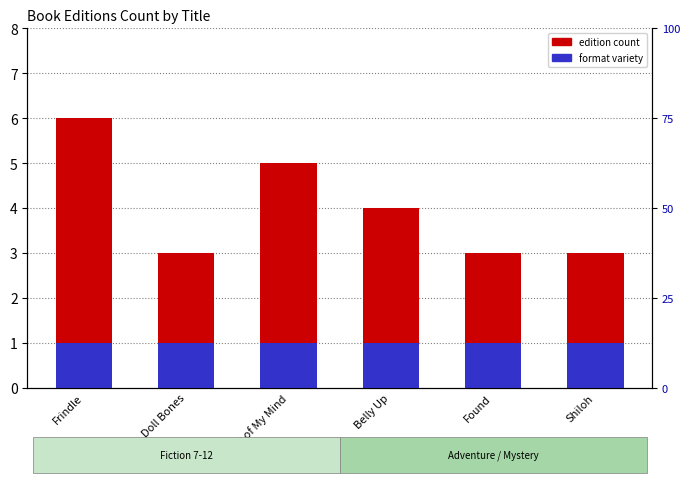

At which label does edition count reach its peak?

Frindle